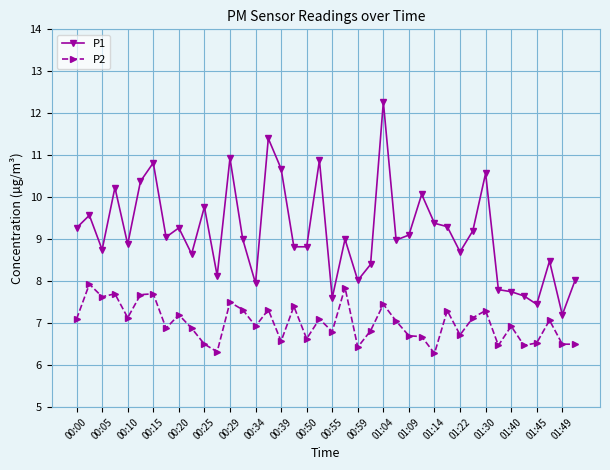

What is the value of the P1 point at the 40th from the left?

8.0